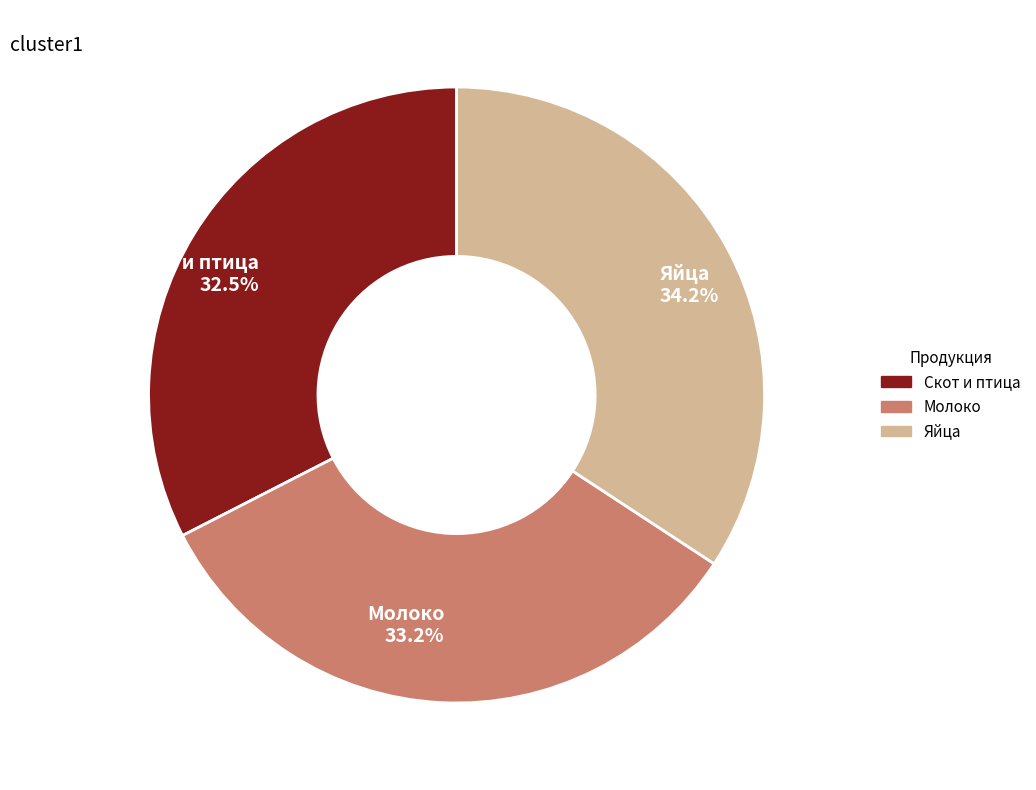

How many segments does this pie chart have?

3